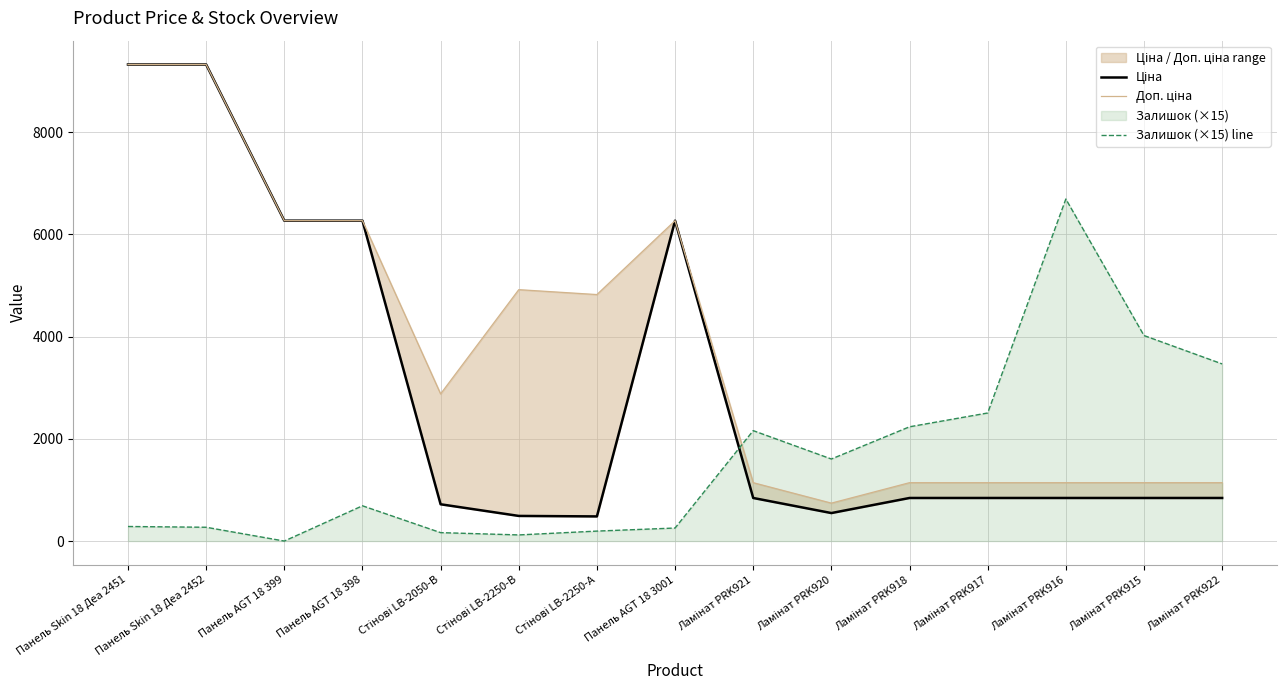

What position from the left is Стінові LB-2250-А?

7